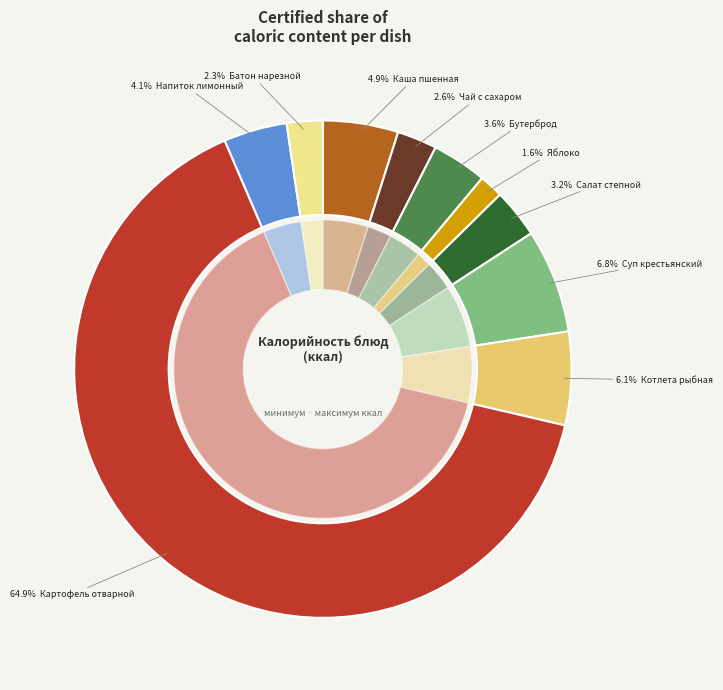

What percentage is the бутерброд с маслом слив. и сыром slice, to the nearest percent?

4%